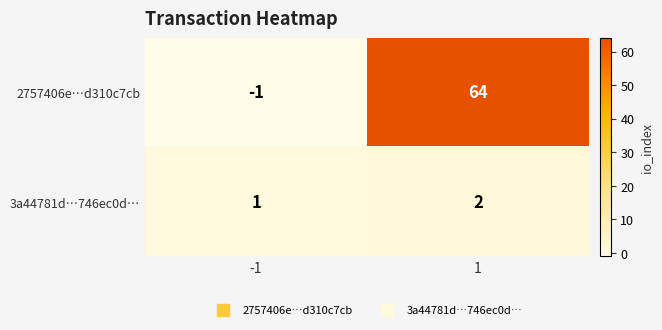

Which series changed the most between -1 and 1?

2757406e…d310c7cb